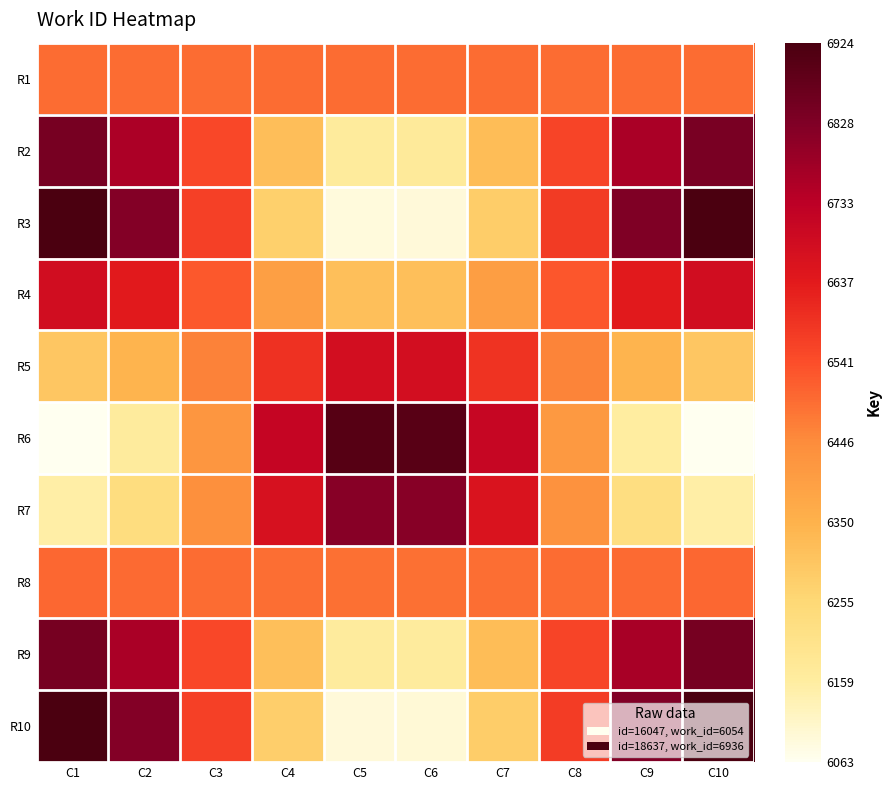

What is the total value across all series at C4?

64555.5